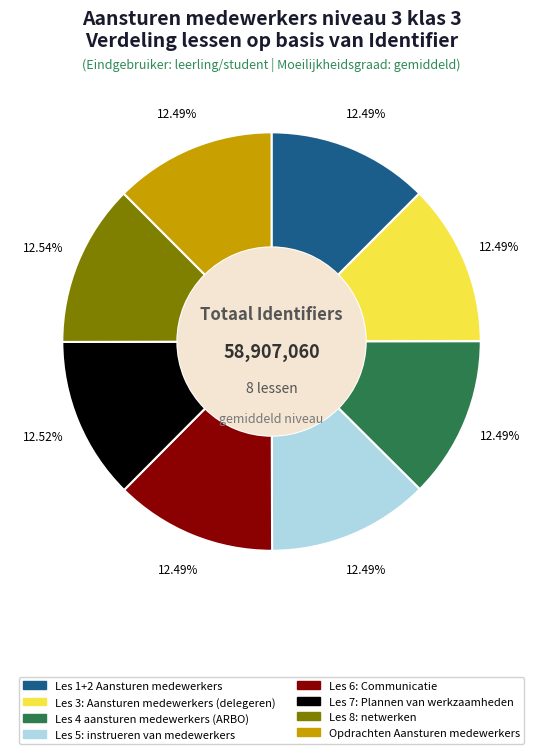

The Les 4 aansturen medewerkers (ARBO) slice represents 12% of the pie. True or false?

True